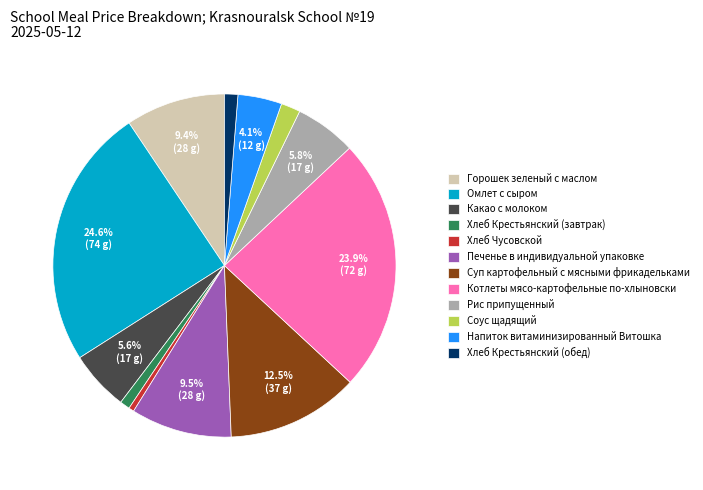

True or false: Напиток витаминизированный Витошка accounts for 12% of the total.

False